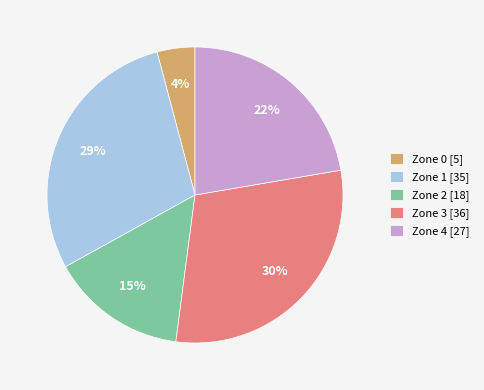

How many slices are in this pie chart?

5